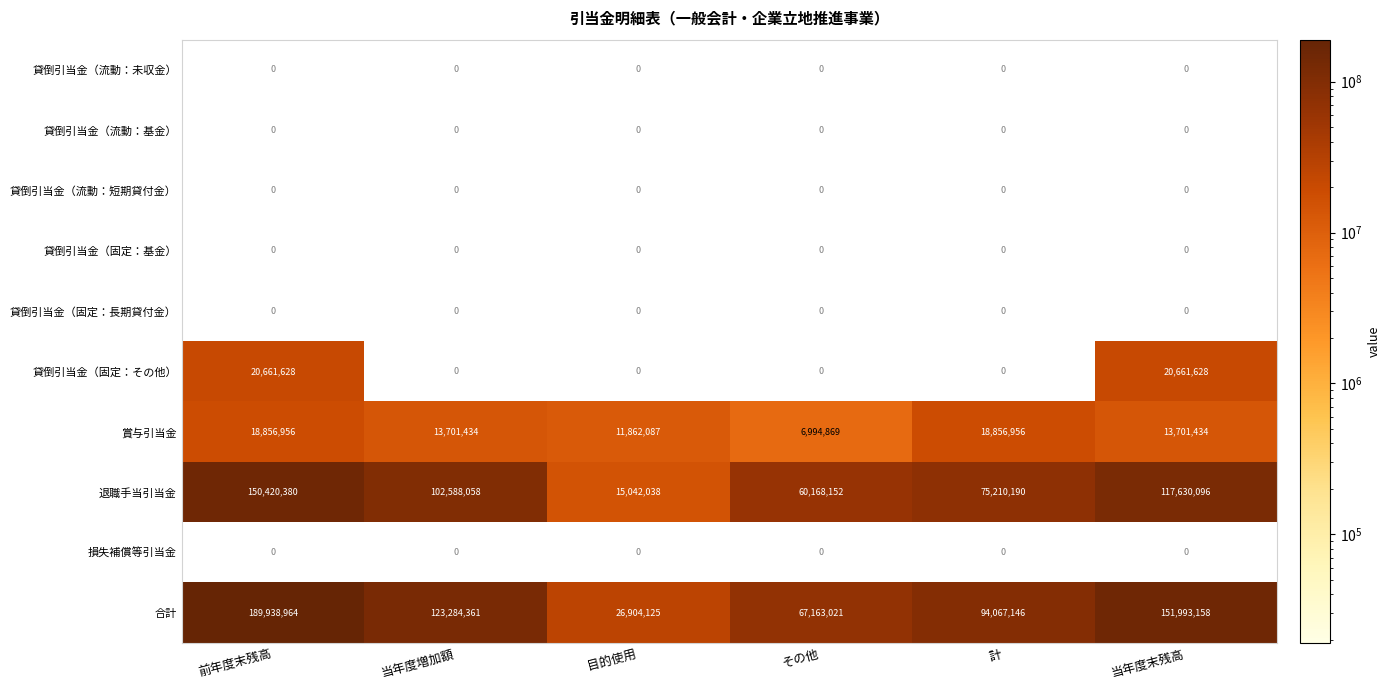

The 貸倒引当金（固定：基金） series shows 0 at その他. True or false?

True